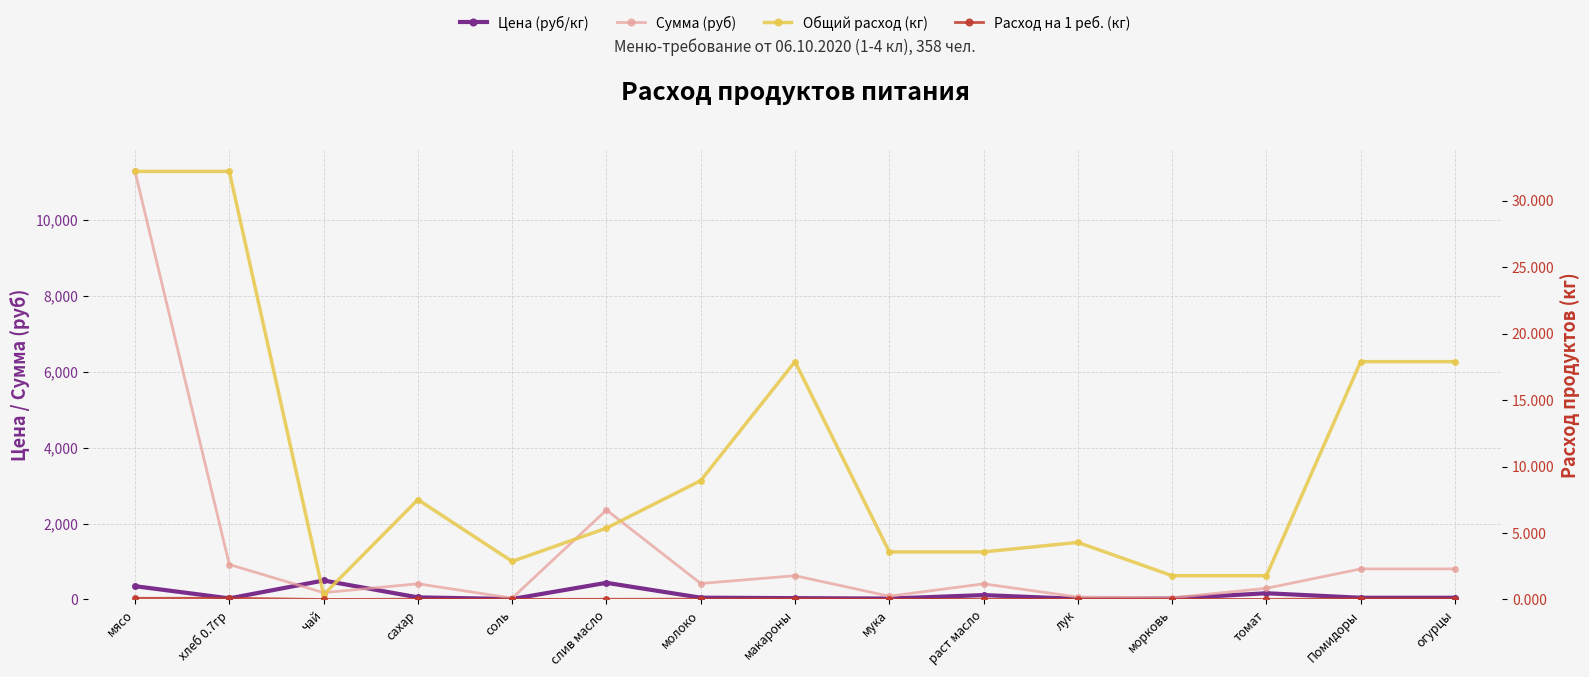

Which series has the widest spread of values?

Сумма (руб)